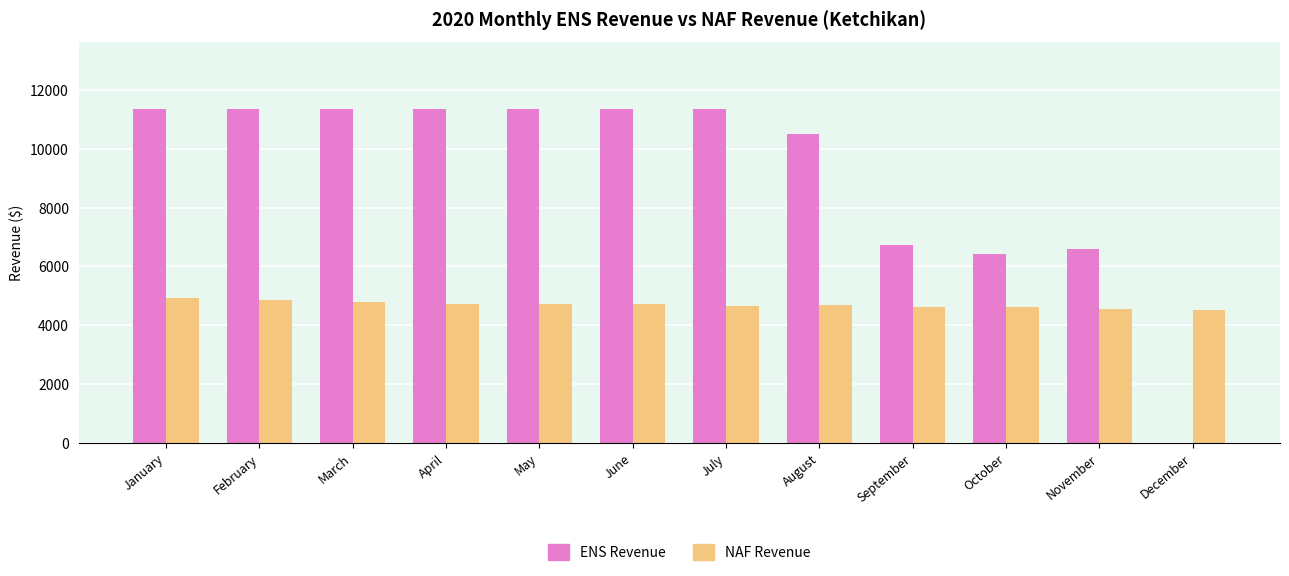

Between March and August, which series saw the biggest shift?

ENS Revenue